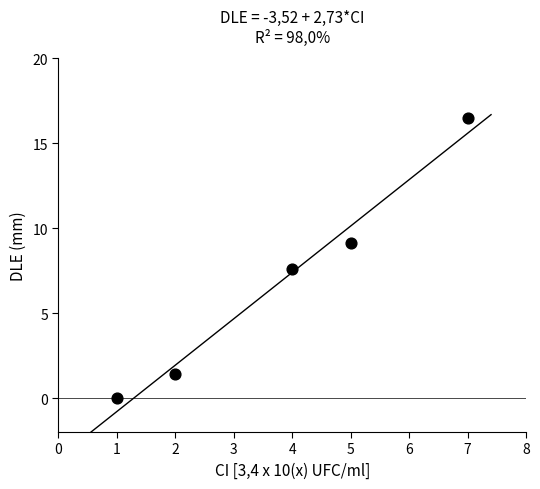

What Y value in the scatter plot is closest to 8?

7.6